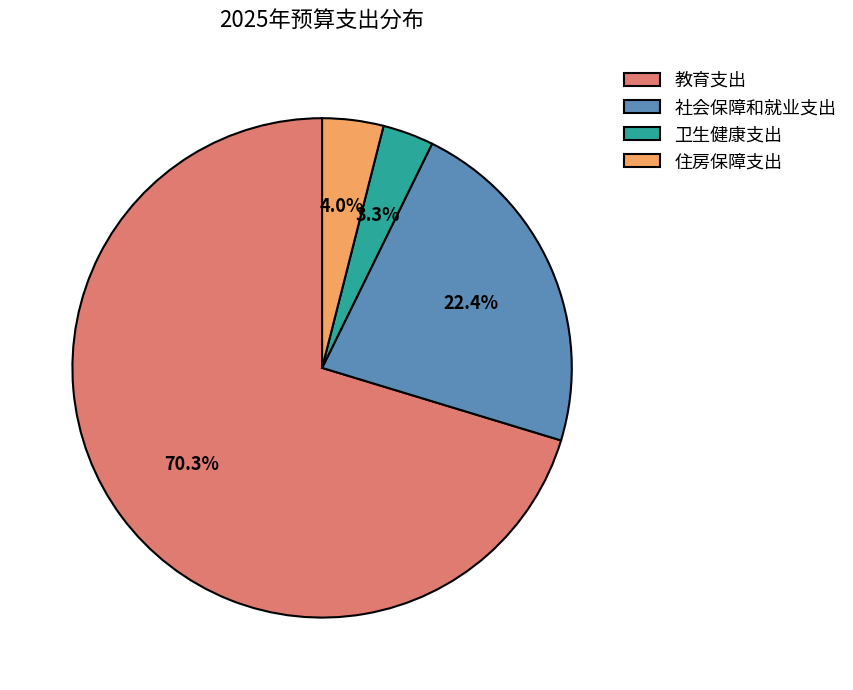

Count the number of slices in the pie.

4